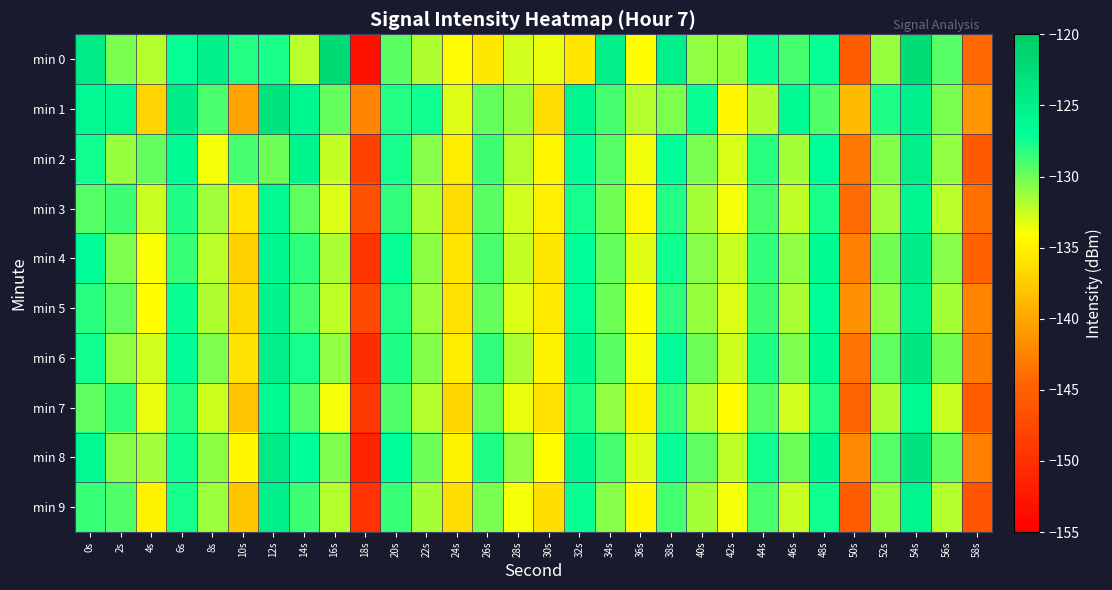

How many distinct data groups are displayed?

10